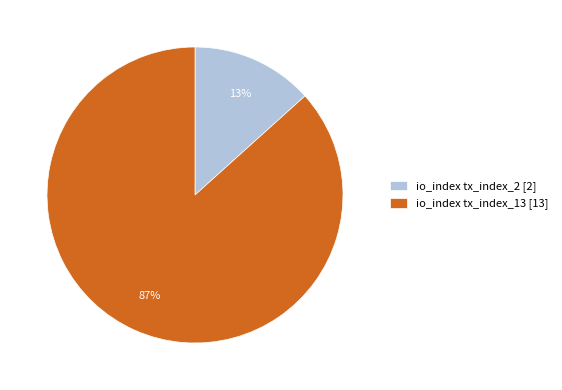

Is the sum of io_index tx_index_13 [13] and io_index tx_index_2 [2] greater than half?

Yes